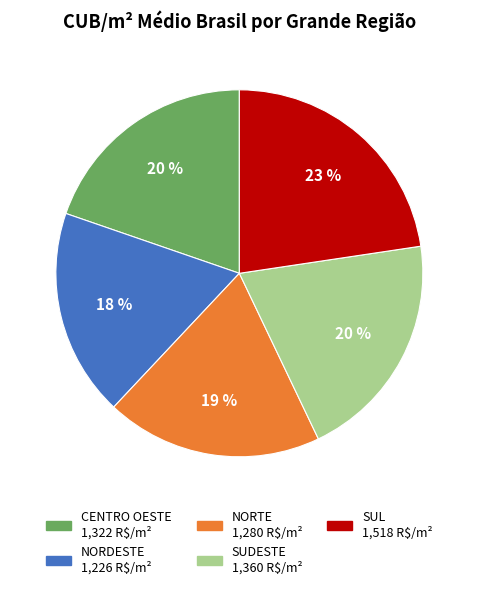

Which slice is the largest?

SUL